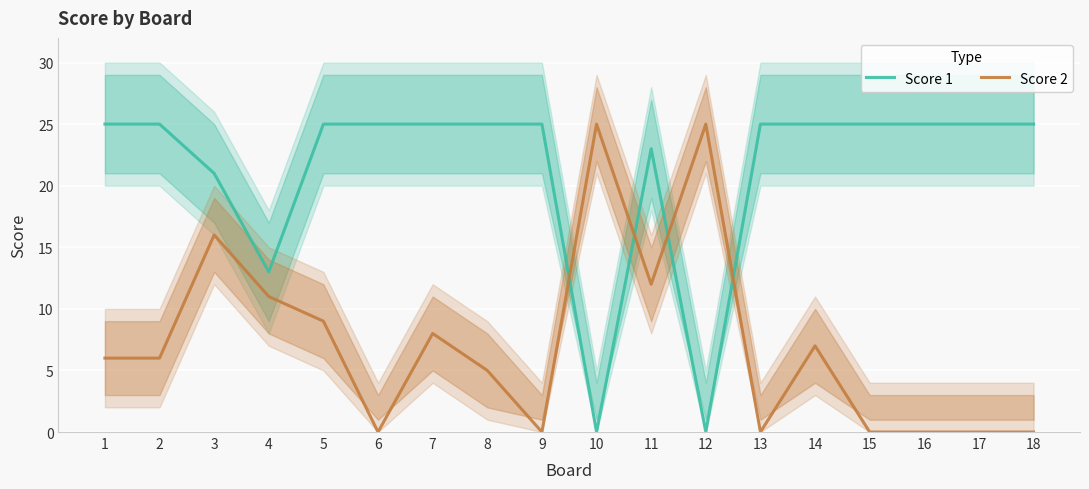

What is the maximum value shown in the chart?

25